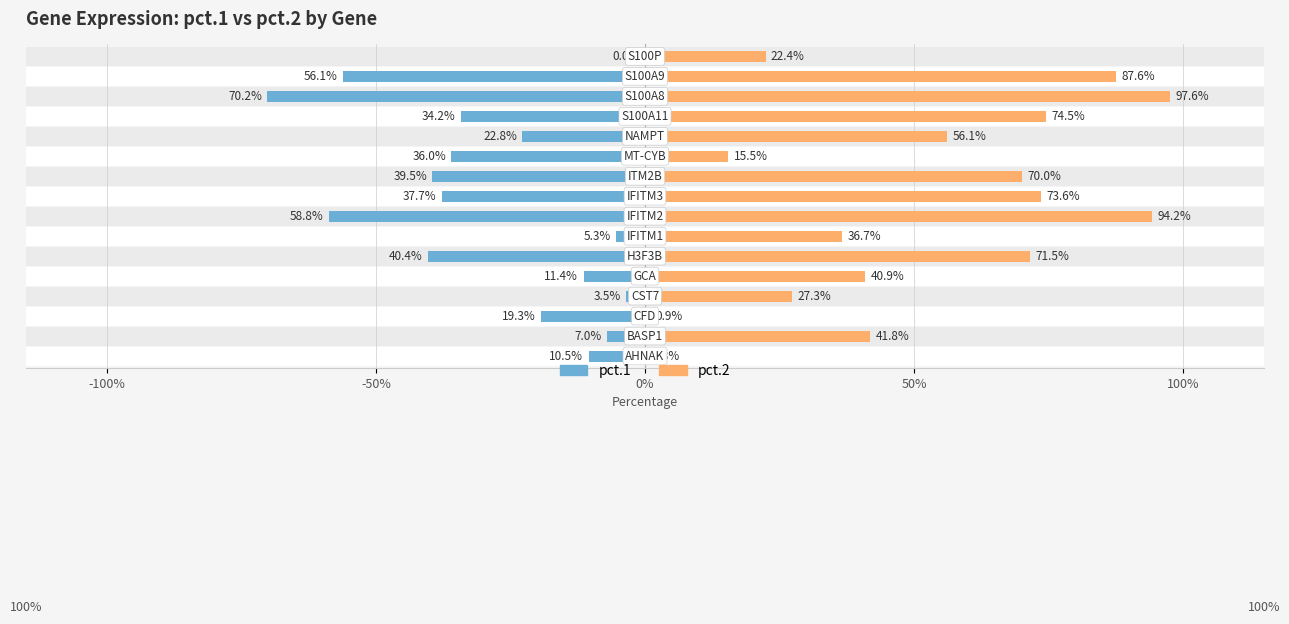

Is it true that pct.2 equals 0.4 at IFITM1?

True